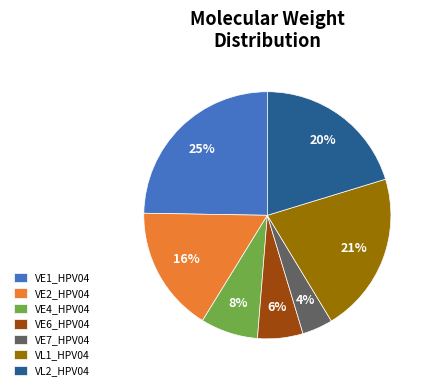

Is there any slice that represents more than half of the pie?

No